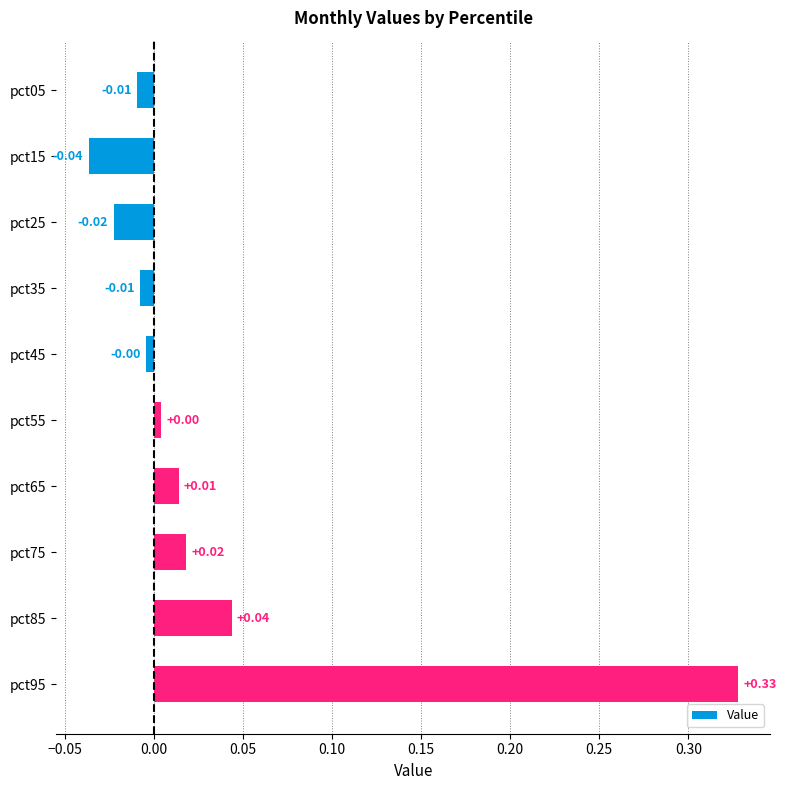

How many positive values are there?

5